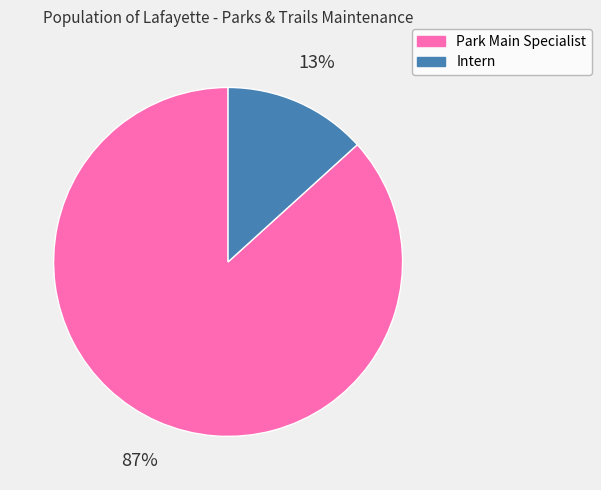

Which slice is the largest?

Park Main Specialist